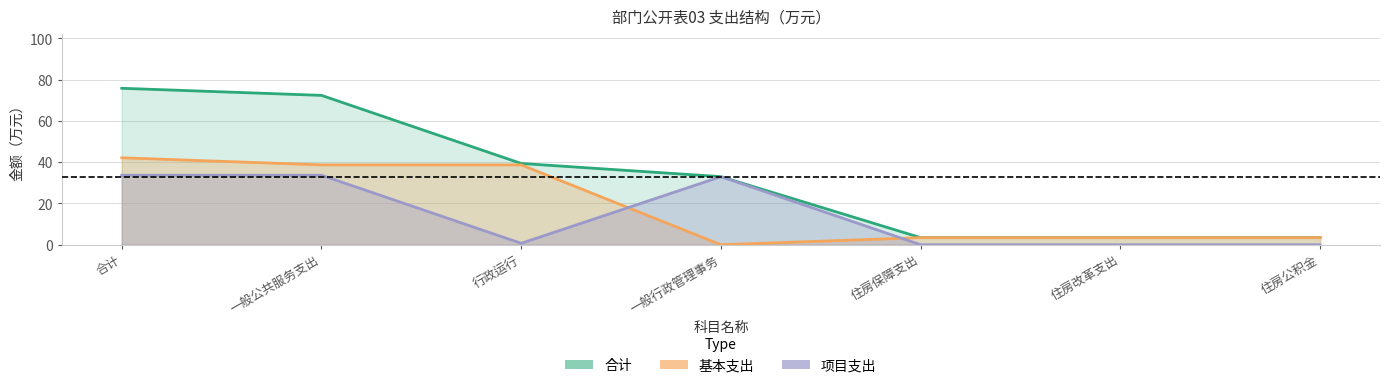

What is the difference between the 基本支出 values at 住房改革支出 and 一般公共服务支出?

35.3